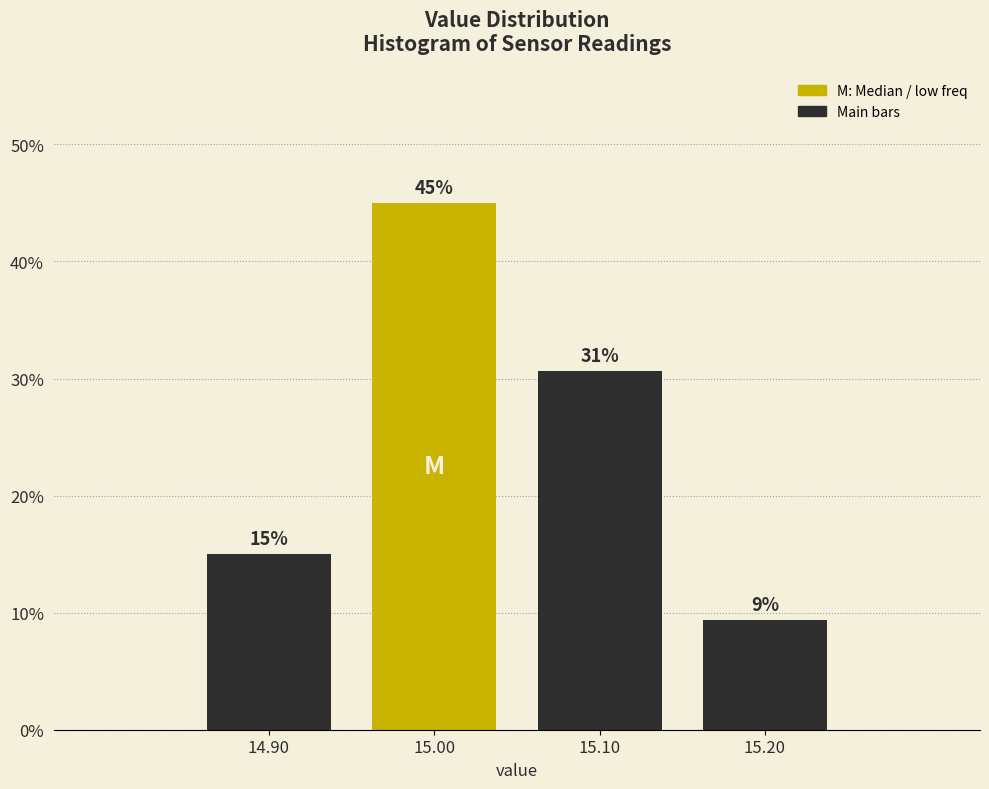

Over which range of the x-axis is the bar tallest?

14.95 to 15.05